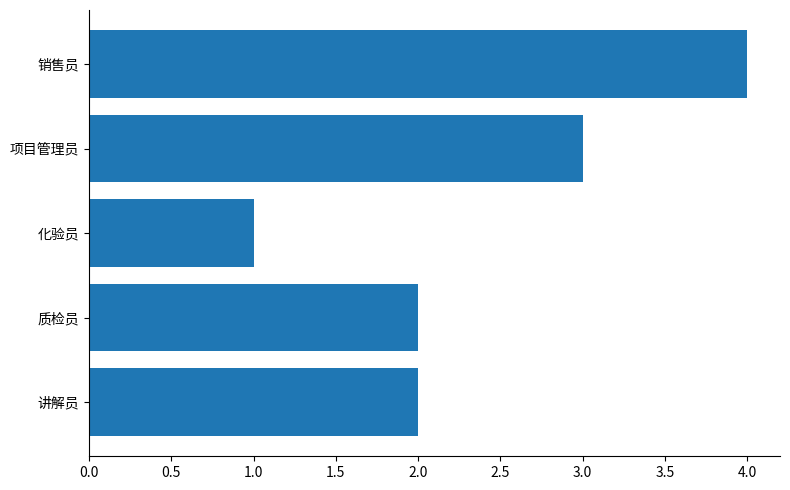

Reading bottom to top, list all the values displayed in this chart.

2	2	1	3	4